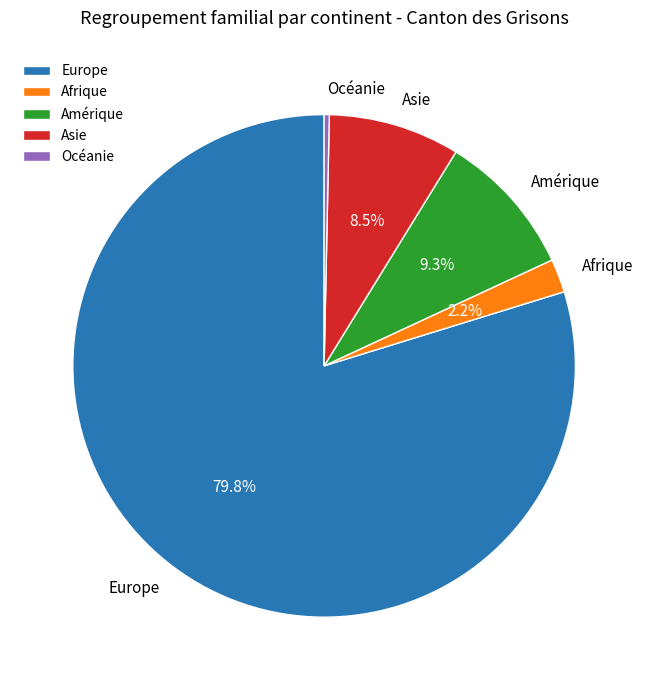

To the nearest percent, what is the combined percentage of Europe and Asie?

88%